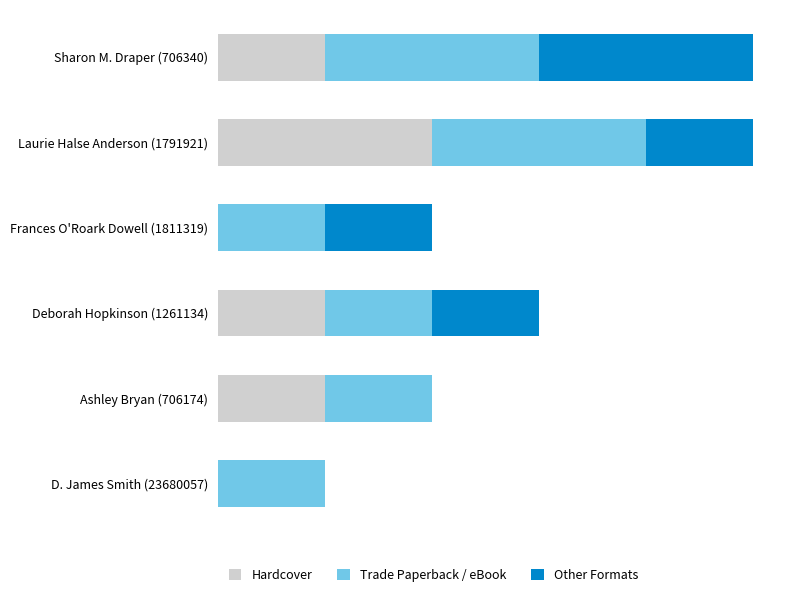

Which series has the largest range (max minus min)?

Hardcover